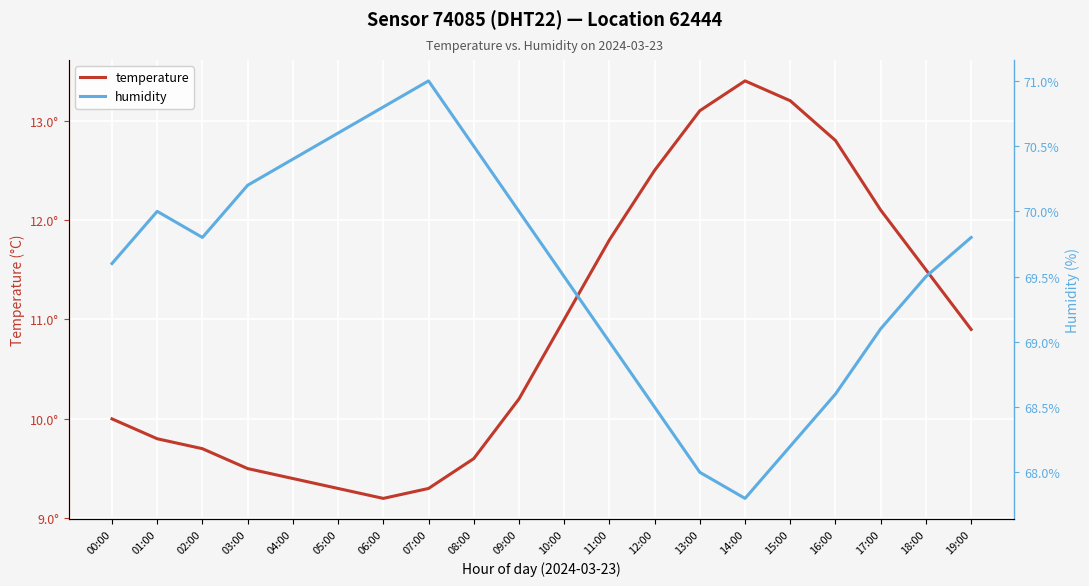

Rank the series by their maximum value, from lowest to highest.

temperature, humidity